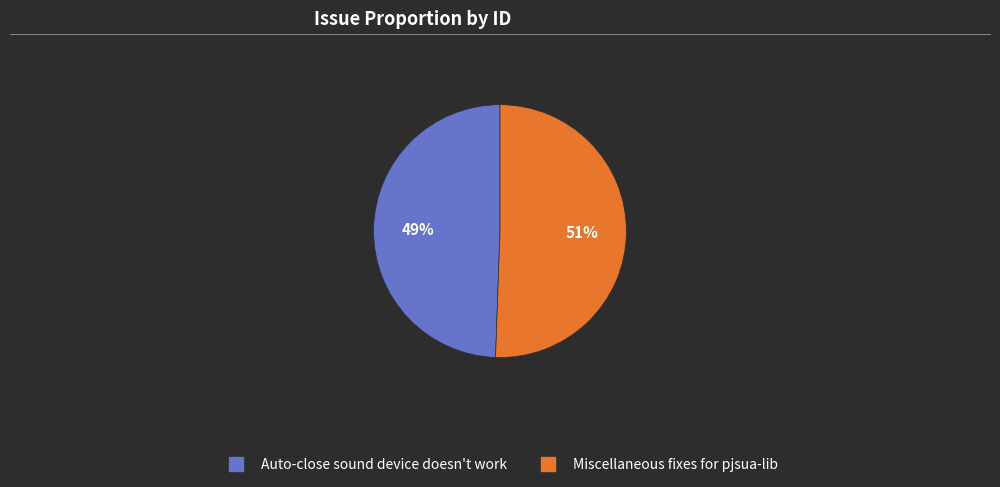

Do Miscellaneous fixes for pjsua-lib and Auto-close sound device doesn't work together represent more than half of the pie?

Yes